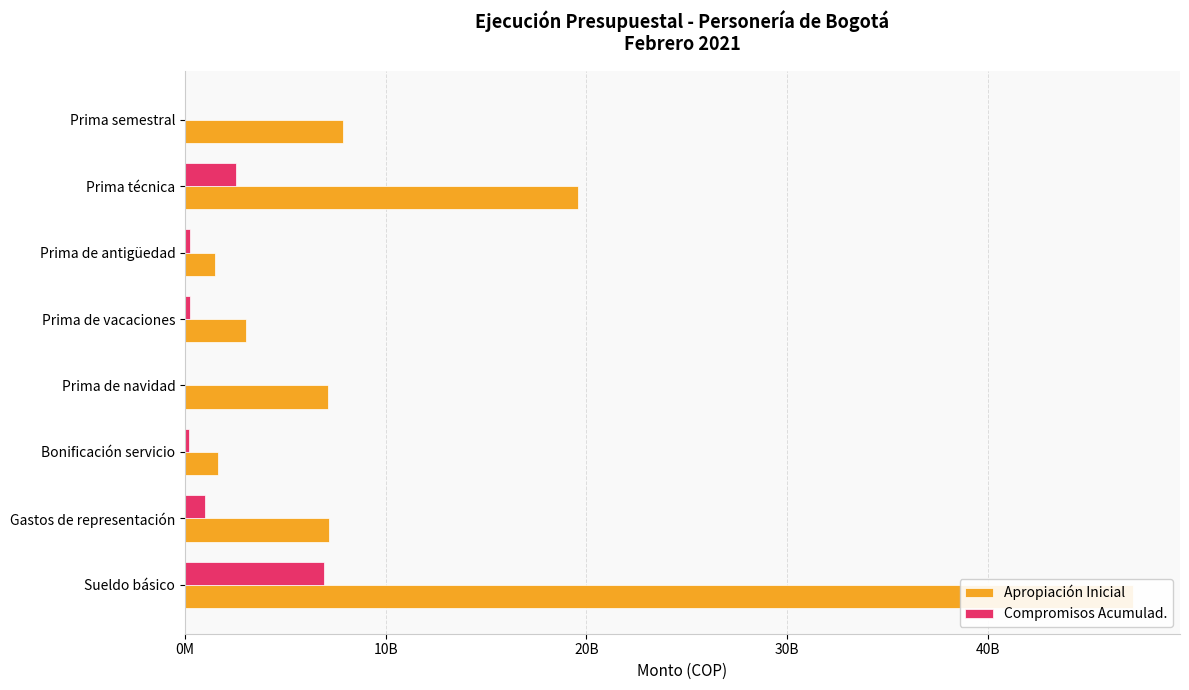

What is the label of the 5th bar from the left?

Prima de vacaciones